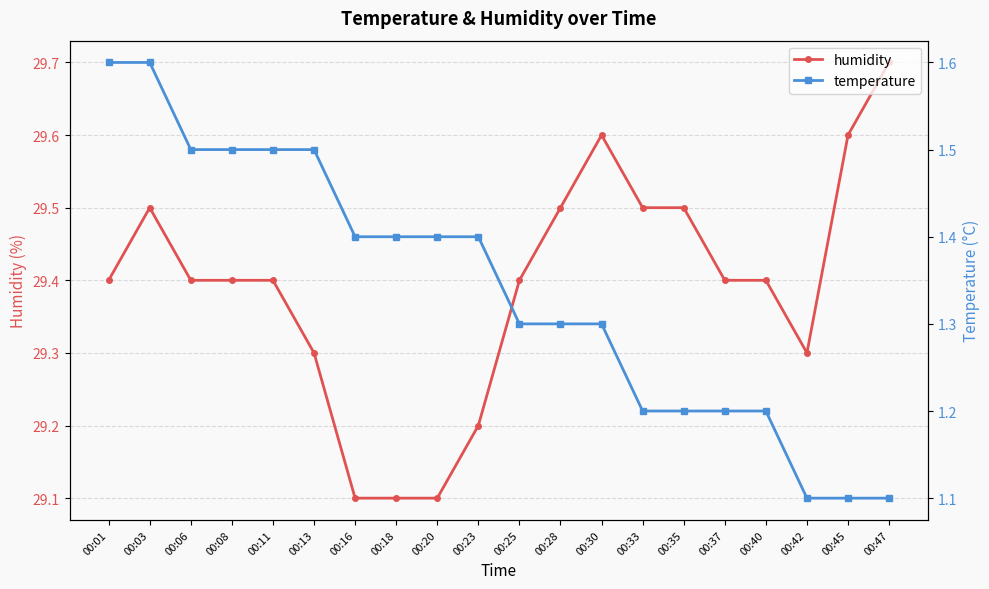

Does the chart have visible grid lines?

Yes